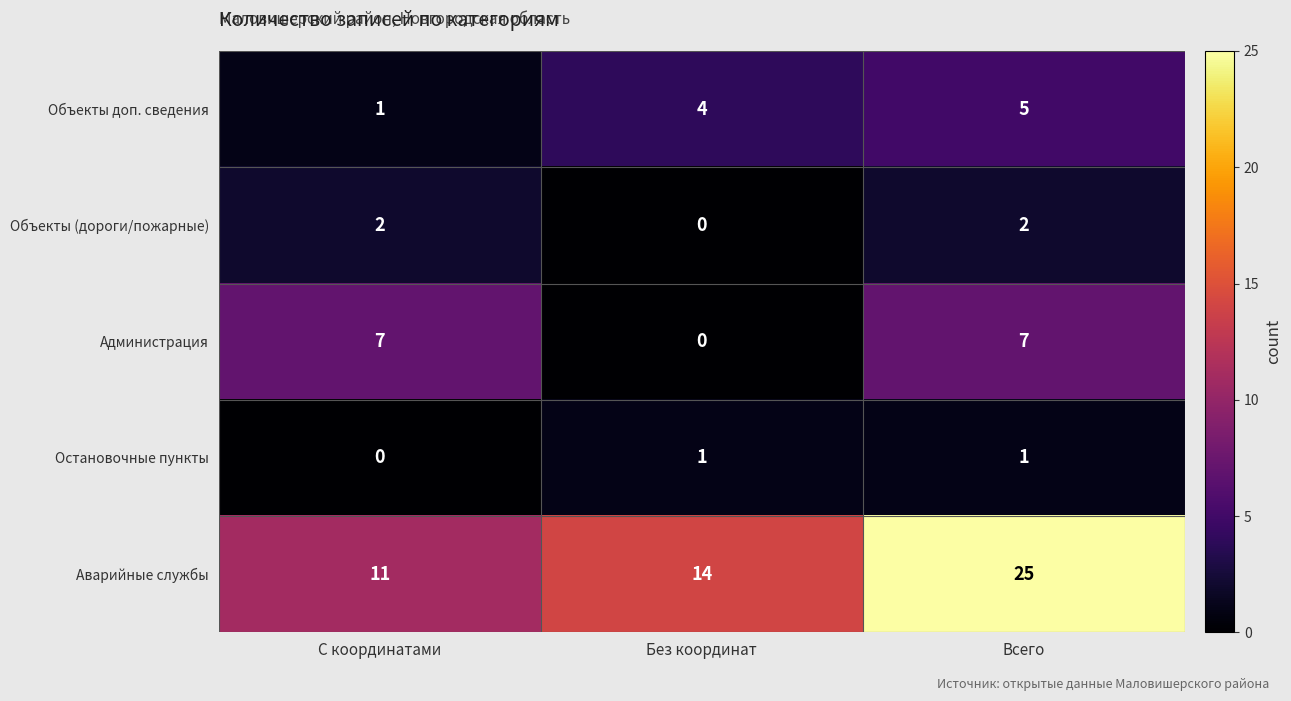

Read the Аварийные службы value at Без координат.

14